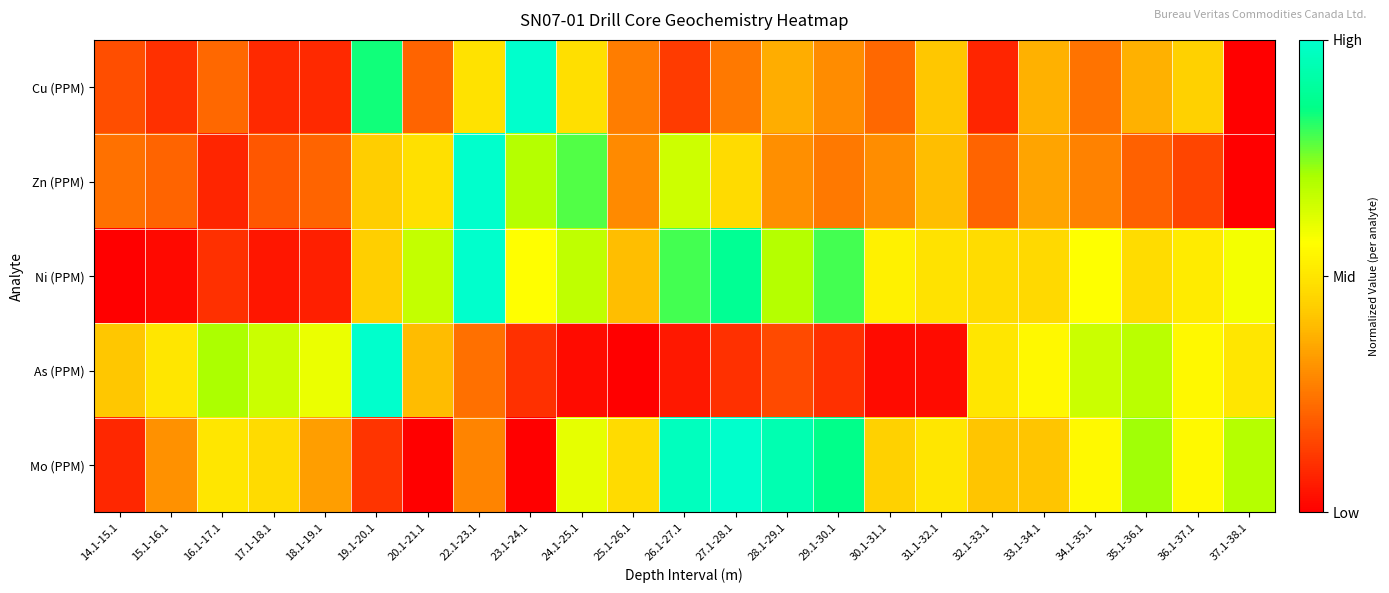

Reading left to right, what are all the values shown in this chart?

Cu (PPM): 14.1-15.1=0.2	15.1-16.1=0.1	16.1-17.1=0.2	17.1-18.1=0.1	18.1-19.1=0.1	19.1-20.1=0.8	20.1-21.1=0.2	22.1-23.1=0.5	23.1-24.1=1.0	24.1-25.1=0.5	25.1-26.1=0.3	26.1-27.1=0.1	27.1-28.1=0.3	28.1-29.1=0.4	29.1-30.1=0.3	30.1-31.1=0.2	31.1-32.1=0.4	32.1-33.1=0.1	33.1-34.1=0.4	34.1-35.1=0.2	35.1-36.1=0.4	36.1-37.1=0.4	37.1-38.1=0.0
Zn (PPM): 14.1-15.1=0.2	15.1-16.1=0.2	16.1-17.1=0.1	17.1-18.1=0.2	18.1-19.1=0.2	19.1-20.1=0.4	20.1-21.1=0.5	22.1-23.1=1.0	23.1-24.1=0.7	24.1-25.1=0.8	25.1-26.1=0.3	26.1-27.1=0.7	27.1-28.1=0.5	28.1-29.1=0.3	29.1-30.1=0.3	30.1-31.1=0.3	31.1-32.1=0.4	32.1-33.1=0.2	33.1-34.1=0.3	34.1-35.1=0.3	35.1-36.1=0.2	36.1-37.1=0.1	37.1-38.1=0.0
Ni (PPM): 14.1-15.1=0.0	15.1-16.1=0.0	16.1-17.1=0.1	17.1-18.1=0.0	18.1-19.1=0.1	19.1-20.1=0.4	20.1-21.1=0.7	22.1-23.1=1.0	23.1-24.1=0.6	24.1-25.1=0.7	25.1-26.1=0.4	26.1-27.1=0.8	27.1-28.1=0.9	28.1-29.1=0.7	29.1-30.1=0.8	30.1-31.1=0.5	31.1-32.1=0.5	32.1-33.1=0.5	33.1-34.1=0.5	34.1-35.1=0.6	35.1-36.1=0.5	36.1-37.1=0.5	37.1-38.1=0.6
As (PPM): 14.1-15.1=0.4	15.1-16.1=0.5	16.1-17.1=0.7	17.1-18.1=0.7	18.1-19.1=0.6	19.1-20.1=1.0	20.1-21.1=0.4	22.1-23.1=0.2	23.1-24.1=0.1	24.1-25.1=0.0	25.1-26.1=0.0	26.1-27.1=0.1	27.1-28.1=0.1	28.1-29.1=0.2	29.1-30.1=0.1	30.1-31.1=0.0	31.1-32.1=0.0	32.1-33.1=0.5	33.1-34.1=0.6	34.1-35.1=0.7	35.1-36.1=0.7	36.1-37.1=0.6	37.1-38.1=0.5
Mo (PPM): 14.1-15.1=0.1	15.1-16.1=0.3	16.1-17.1=0.5	17.1-18.1=0.5	18.1-19.1=0.3	19.1-20.1=0.1	20.1-21.1=0.0	22.1-23.1=0.3	23.1-24.1=0.0	24.1-25.1=0.6	25.1-26.1=0.5	26.1-27.1=1.0	27.1-28.1=1.0	28.1-29.1=0.9	29.1-30.1=0.9	30.1-31.1=0.4	31.1-32.1=0.5	32.1-33.1=0.4	33.1-34.1=0.4	34.1-35.1=0.6	35.1-36.1=0.7	36.1-37.1=0.6	37.1-38.1=0.7